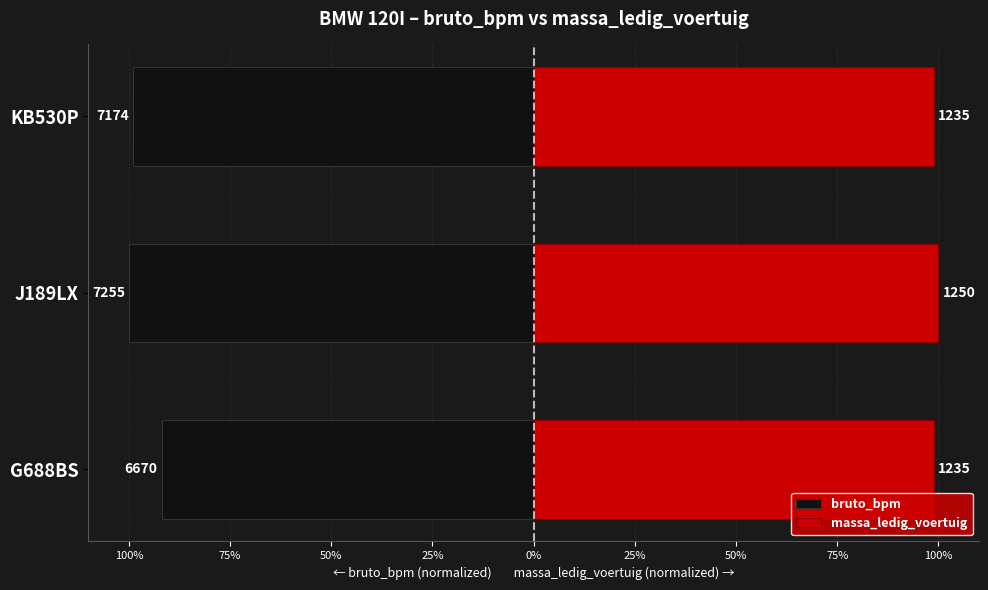

Count the massa_ledig_voertuig values in the range 98 to 100.

3